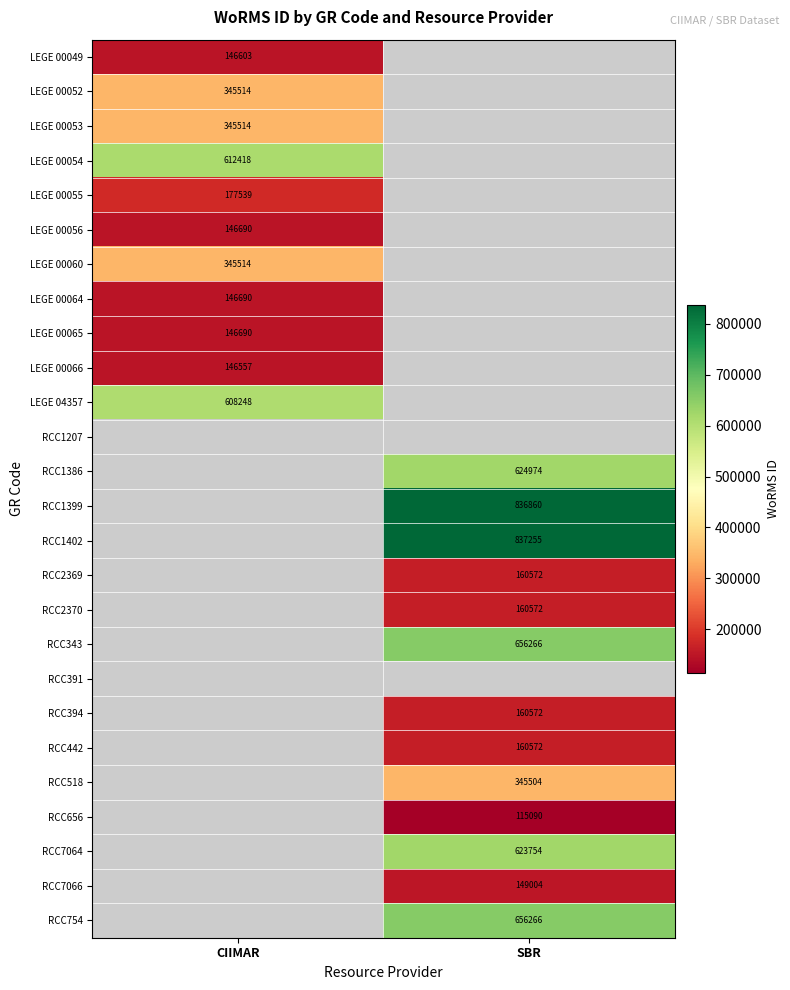

At how many categories does at least one series exceed 586637?

2